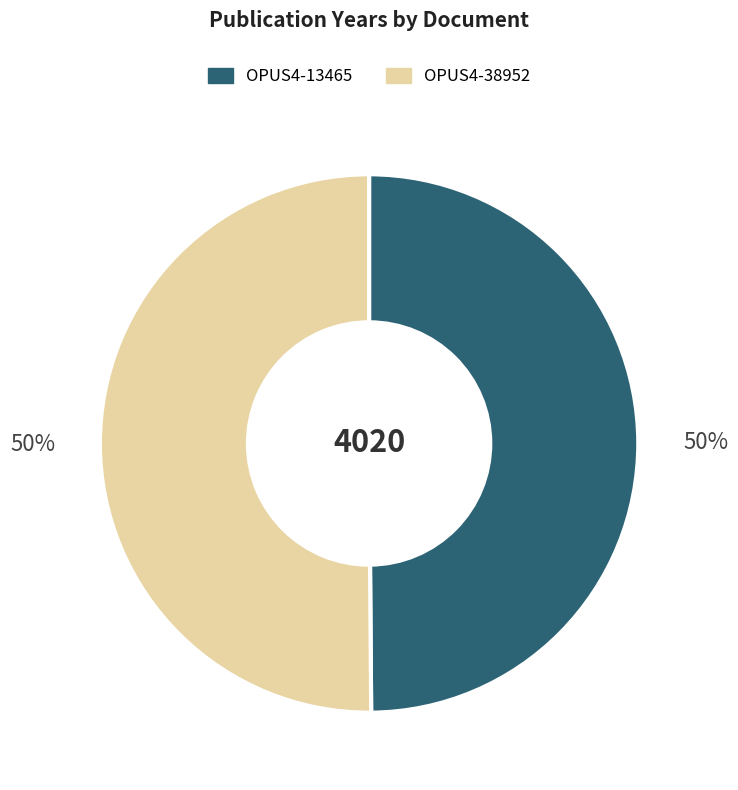

Combined, do OPUS4-13465 and OPUS4-38952 account for over 50%?

Yes